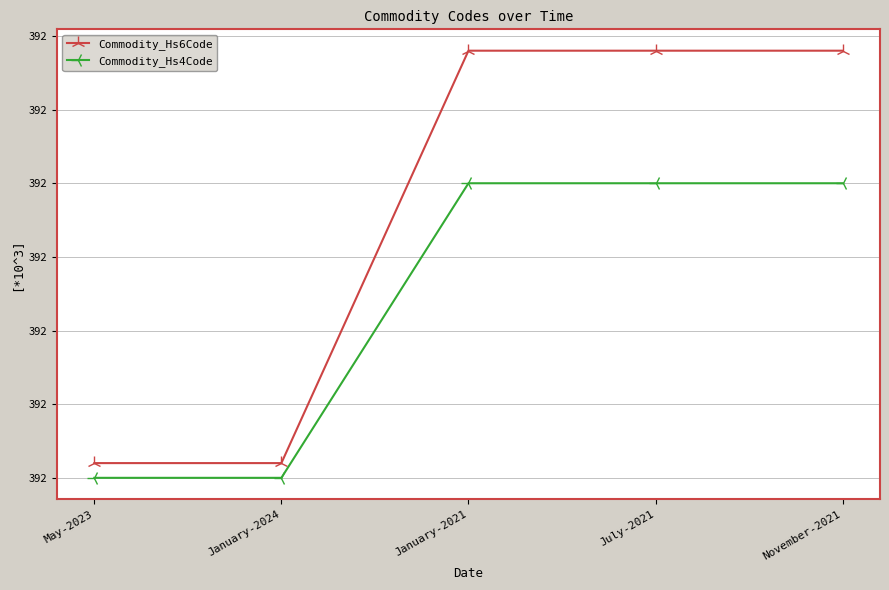

Does the chart have visible grid lines?

Yes